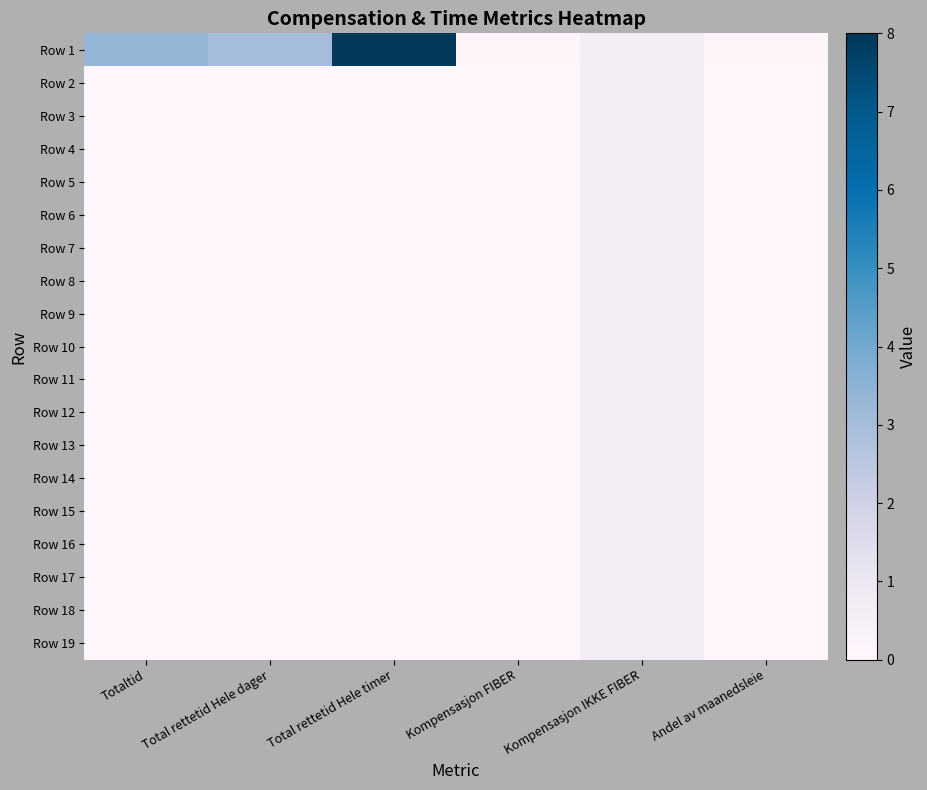

What is the greatest value displayed?

8.0